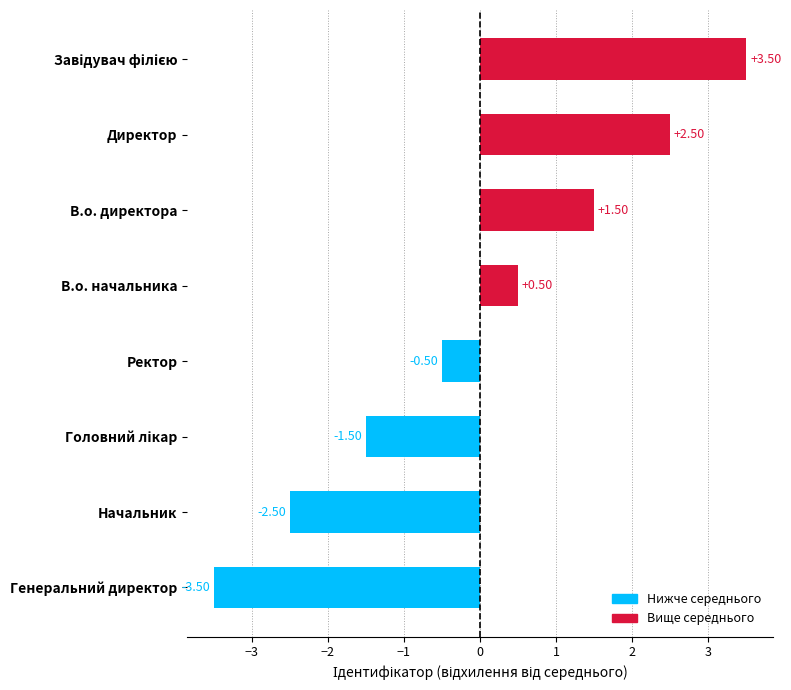

What is the difference between the values at В.о. директора and Генеральний директор?

5.0